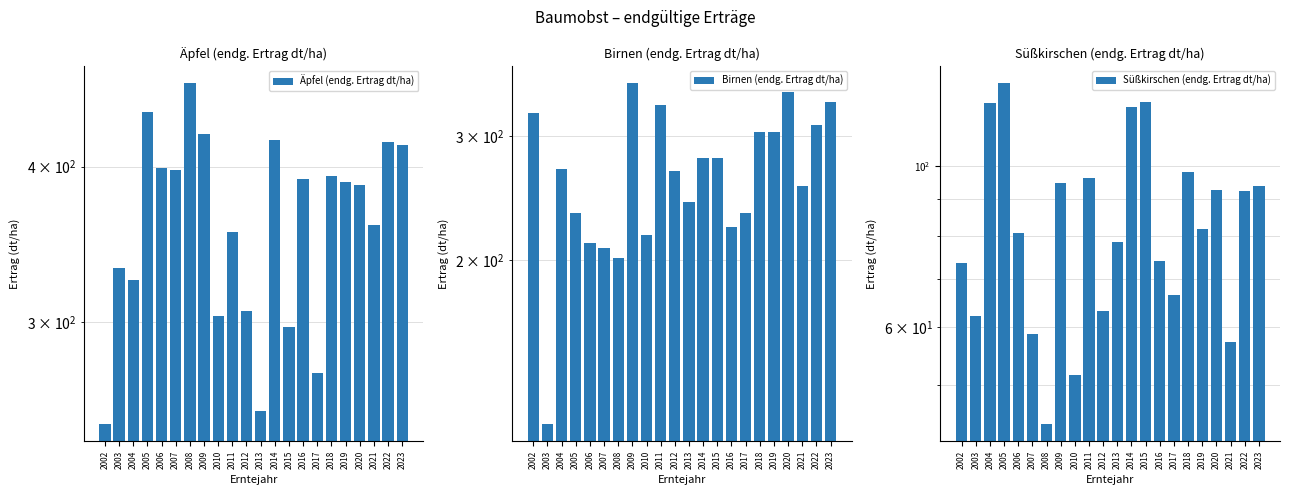

Which series changed the most between 2007 and 2015?

Äpfel (endg. Ertrag dt/ha)